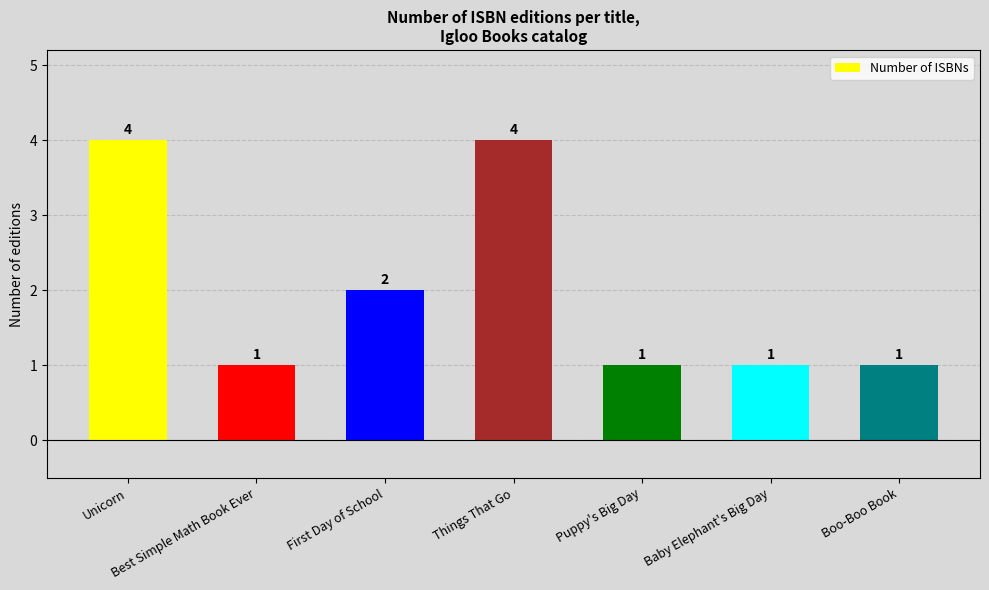

The value at Boo-Boo Book is 2. True or false?

False